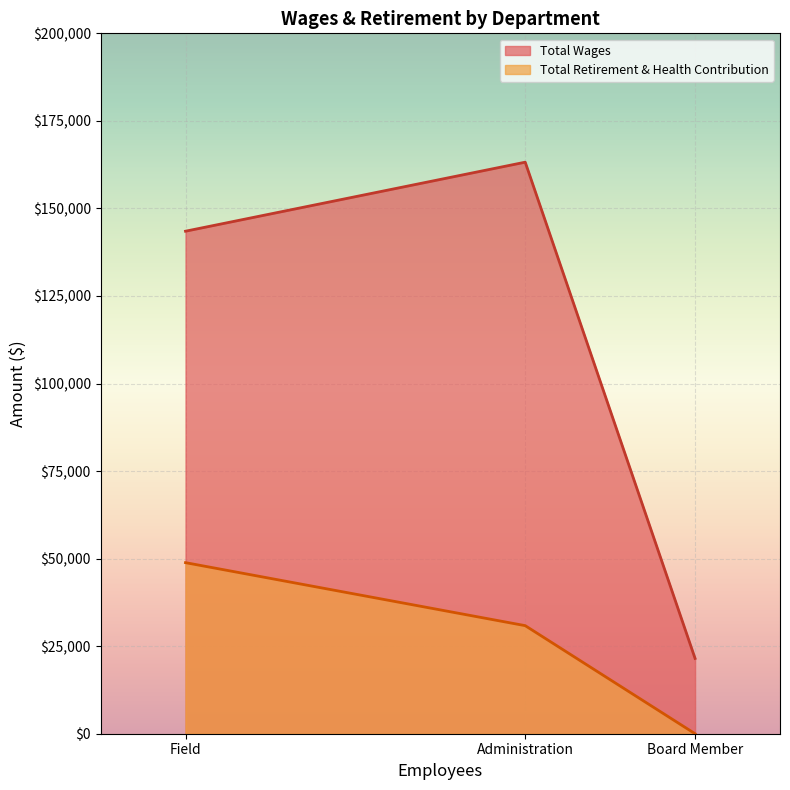

True or false: Total Retirement & Health Contribution has a value of 0 at Board Member.

True